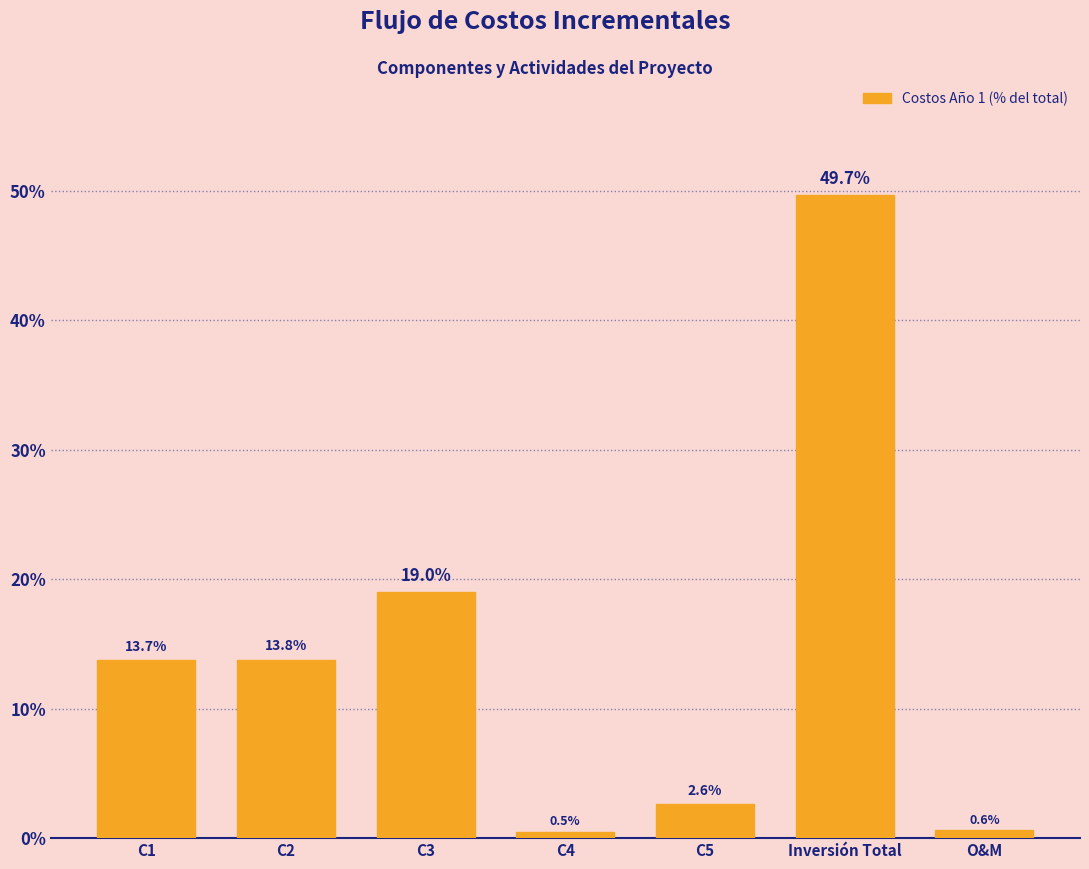

Reading right to left, list all the values displayed in this chart.

O&M=0.6	Inversión Total=49.7	C5=2.6	C4=0.5	C3=19.0	C2=13.8	C1=13.7